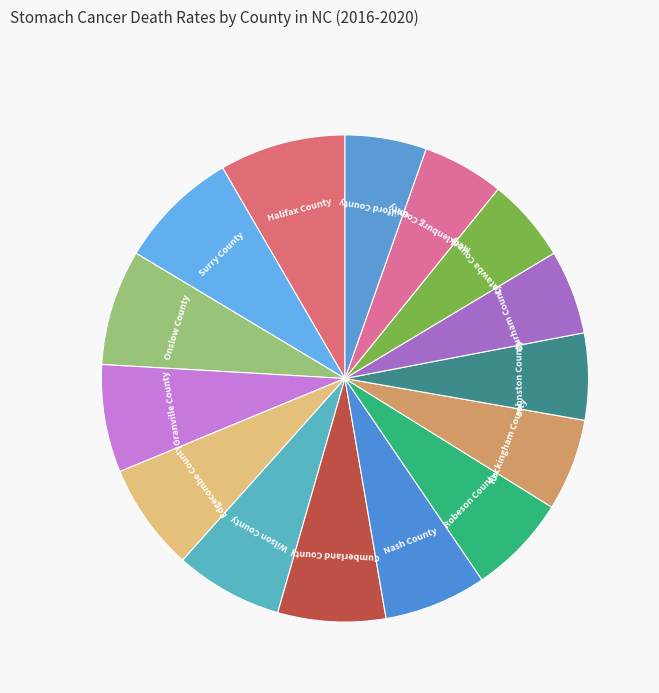

How many slices are in this pie chart?

15